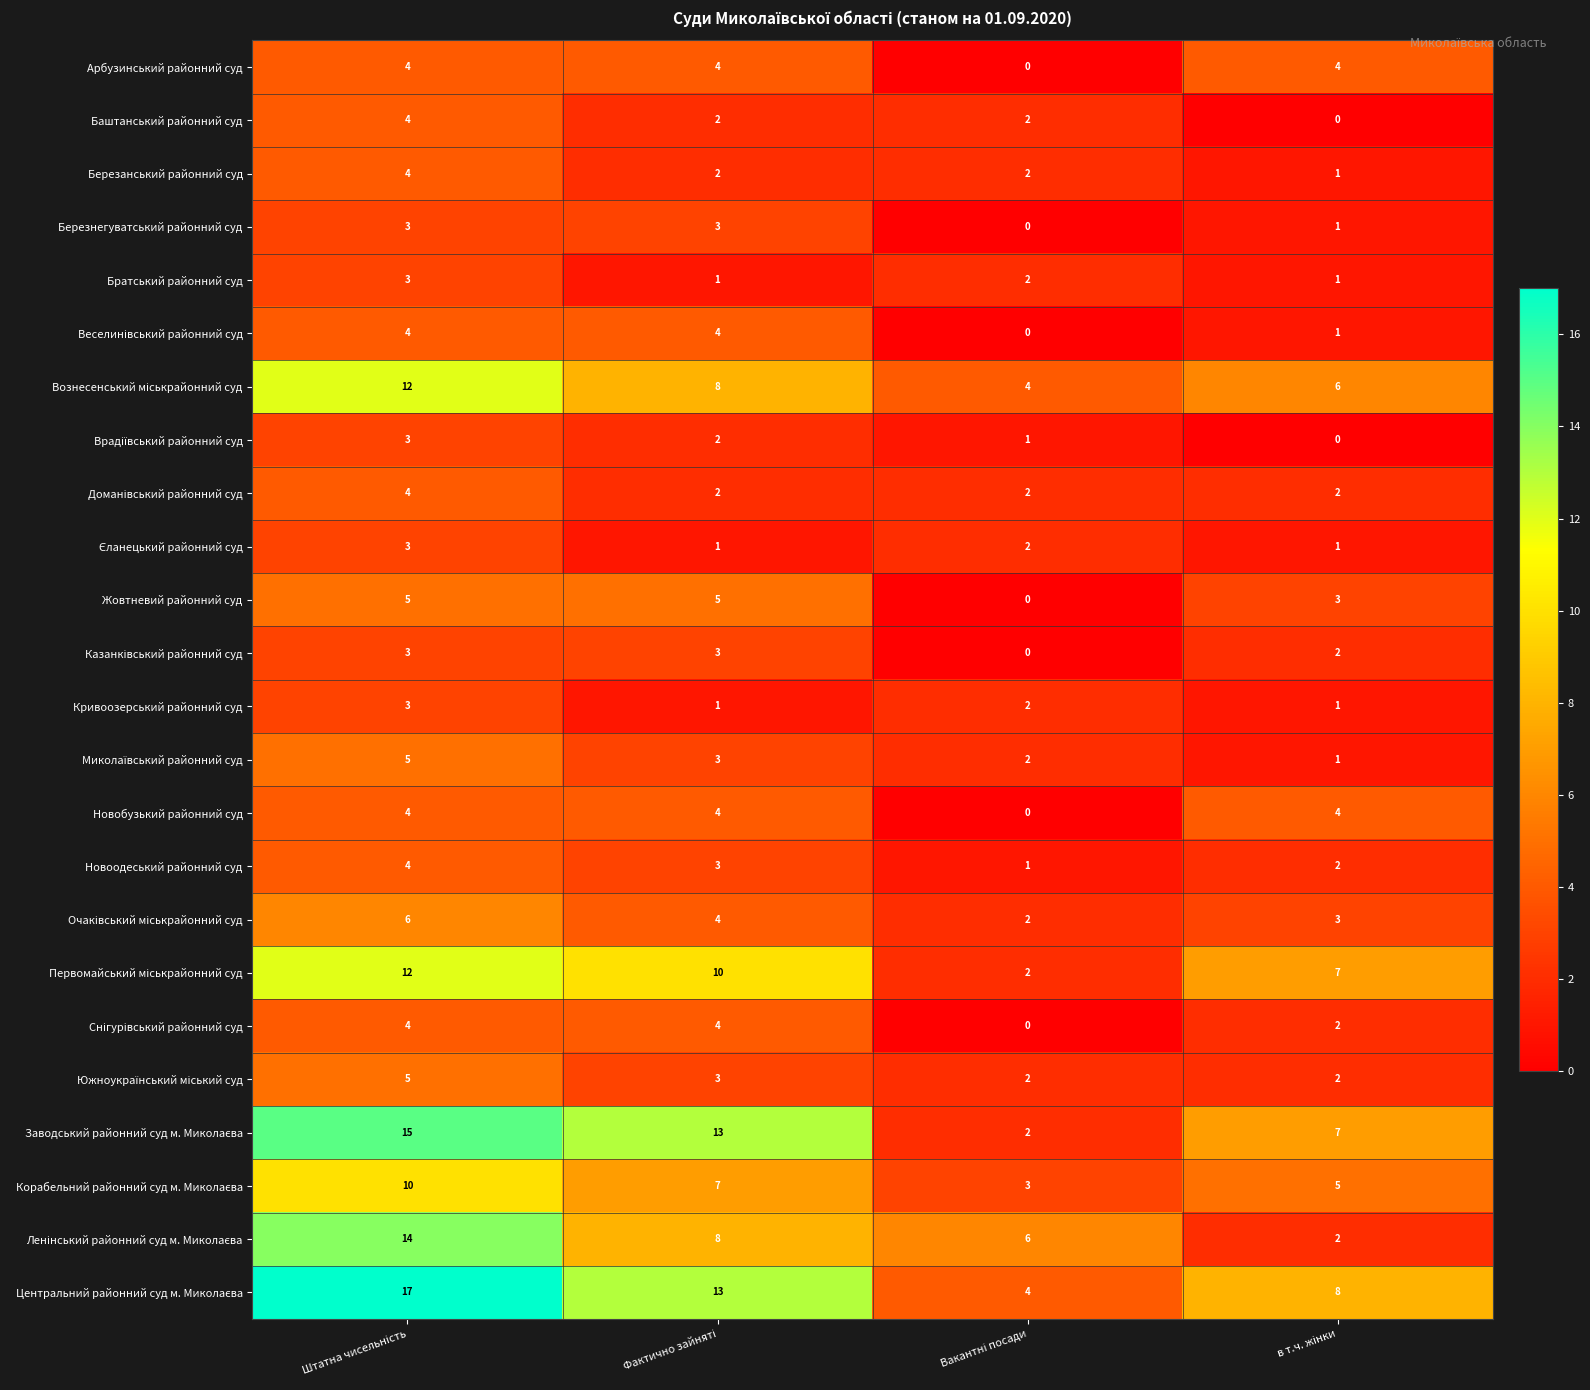

What is the difference between the maximum and minimum values in the Березанський районний суд series?

3